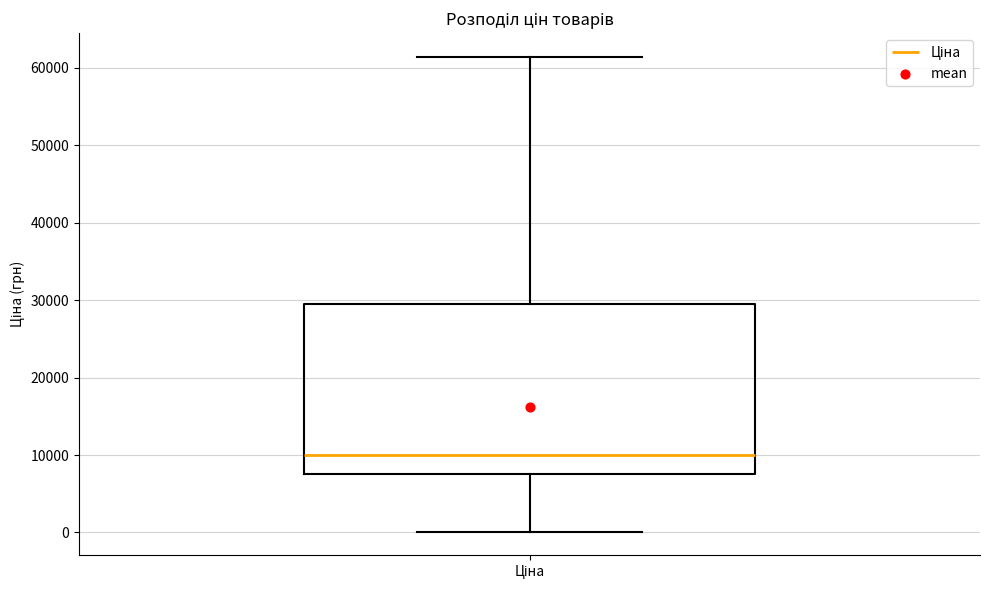

Where does the lower whisker of the box for Ціна end on the y-axis? The values are not printed on the chart, so give them approximately, as read against the axis.

0